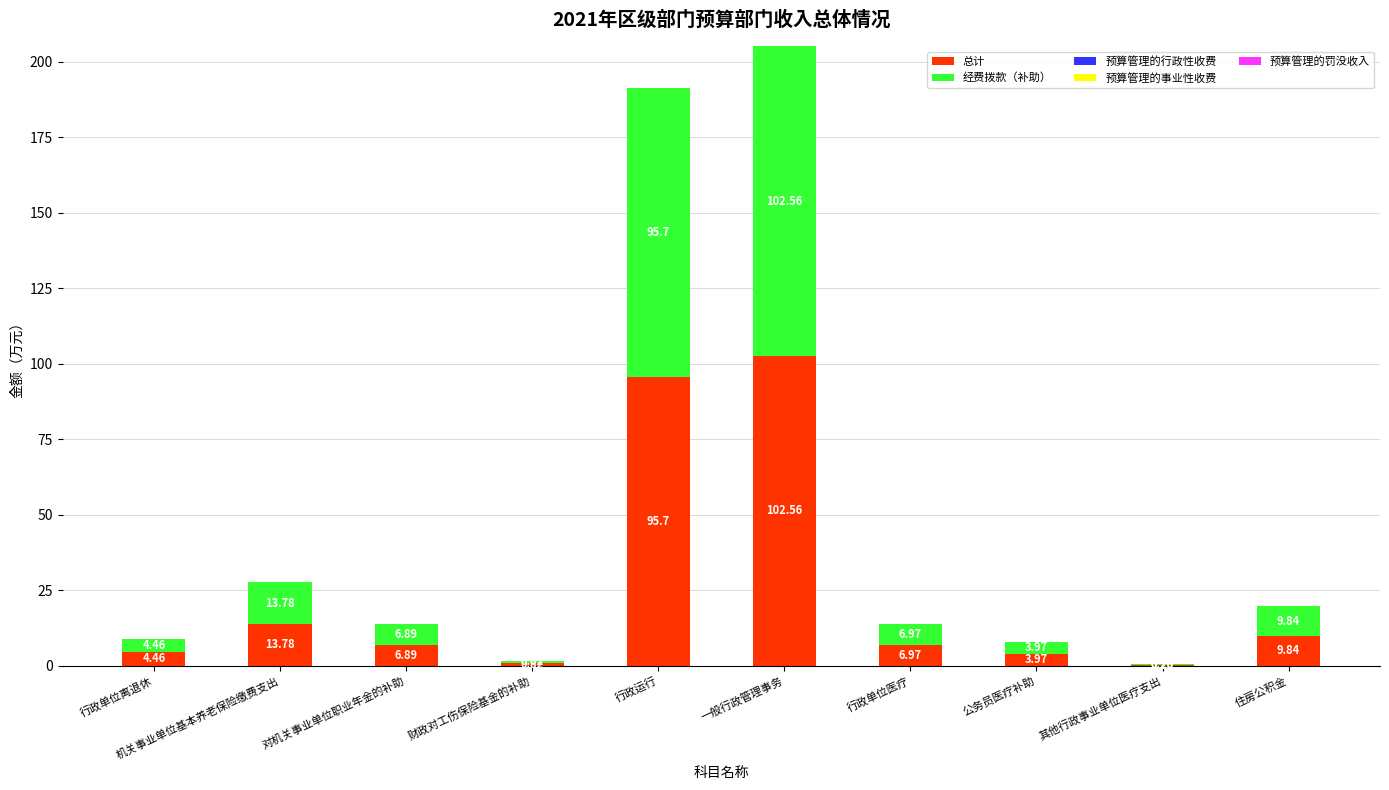

At which label does 总计 reach its peak?

一般行政管理事务